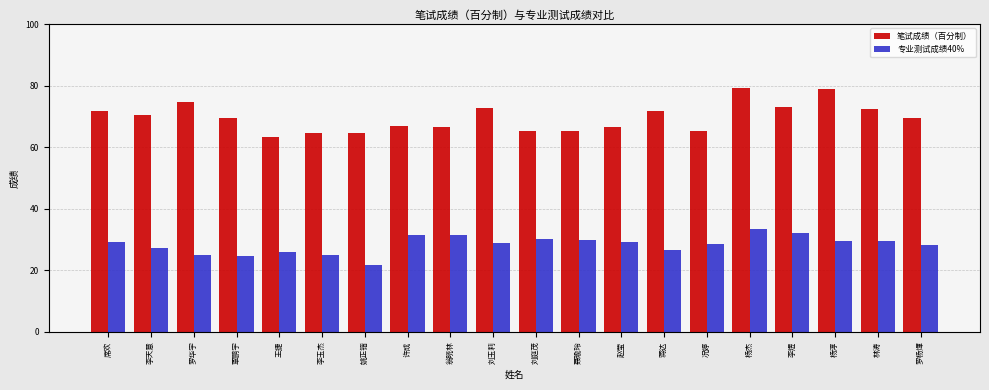

What is the sum of the 笔试成绩（百分制） values at 席欢 and 林涛?

144.0